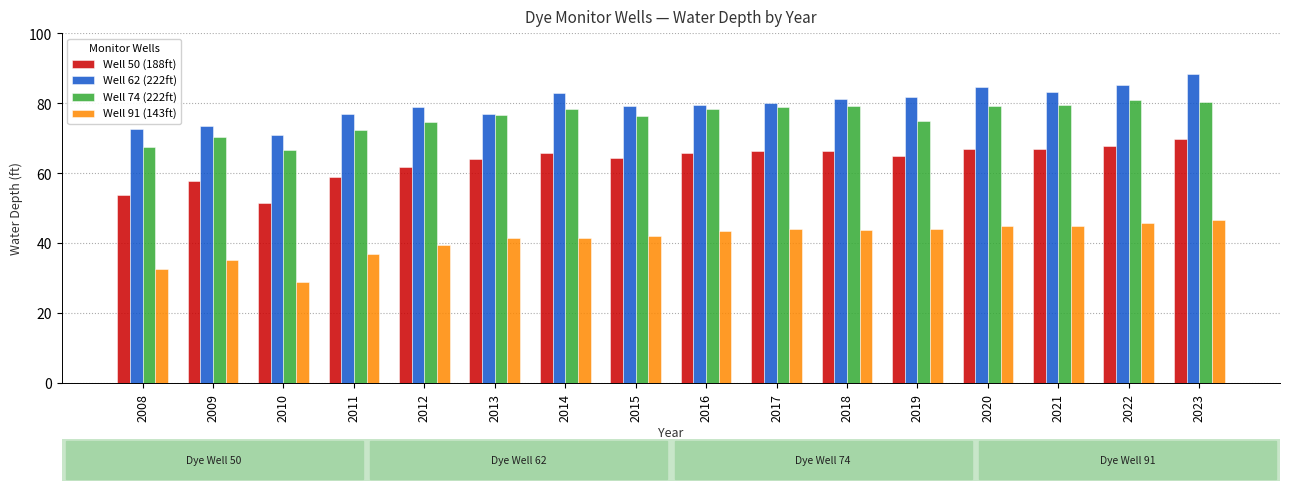

Rank the series at 2018 from highest to lowest value.

Well 62 (222ft), Well 74 (222ft), Well 50 (188ft), Well 91 (143ft)